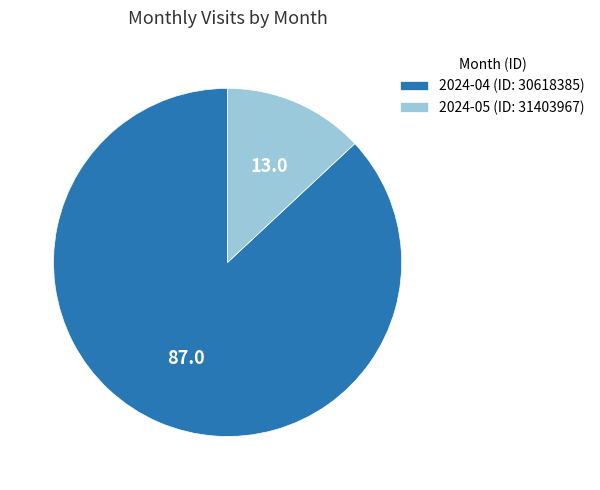

True or false: 2024-04 (ID: 30618385) accounts for 87% of the total.

True